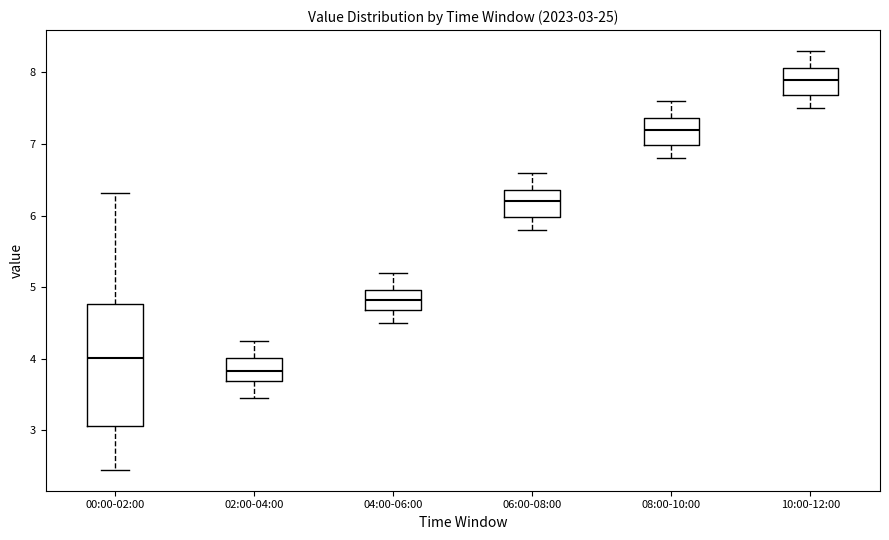

Which box has the highest median line?

10:00-12:00